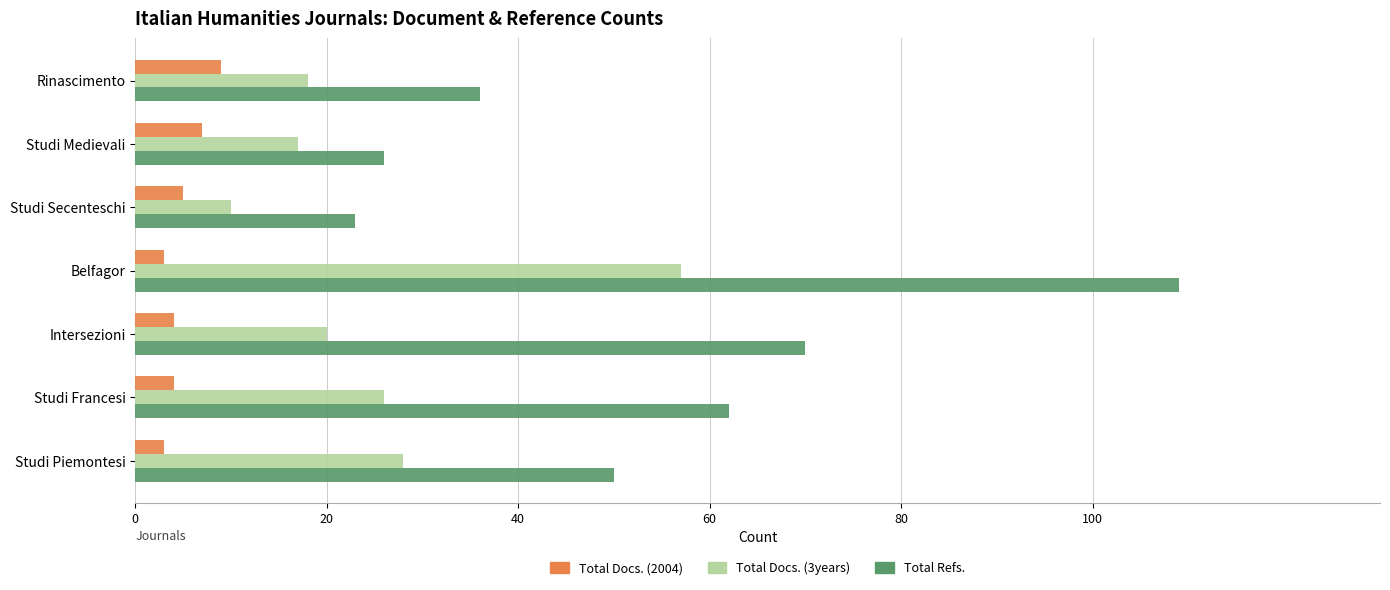

The Total Refs. series shows 50 at Studi Piemontesi. True or false?

True